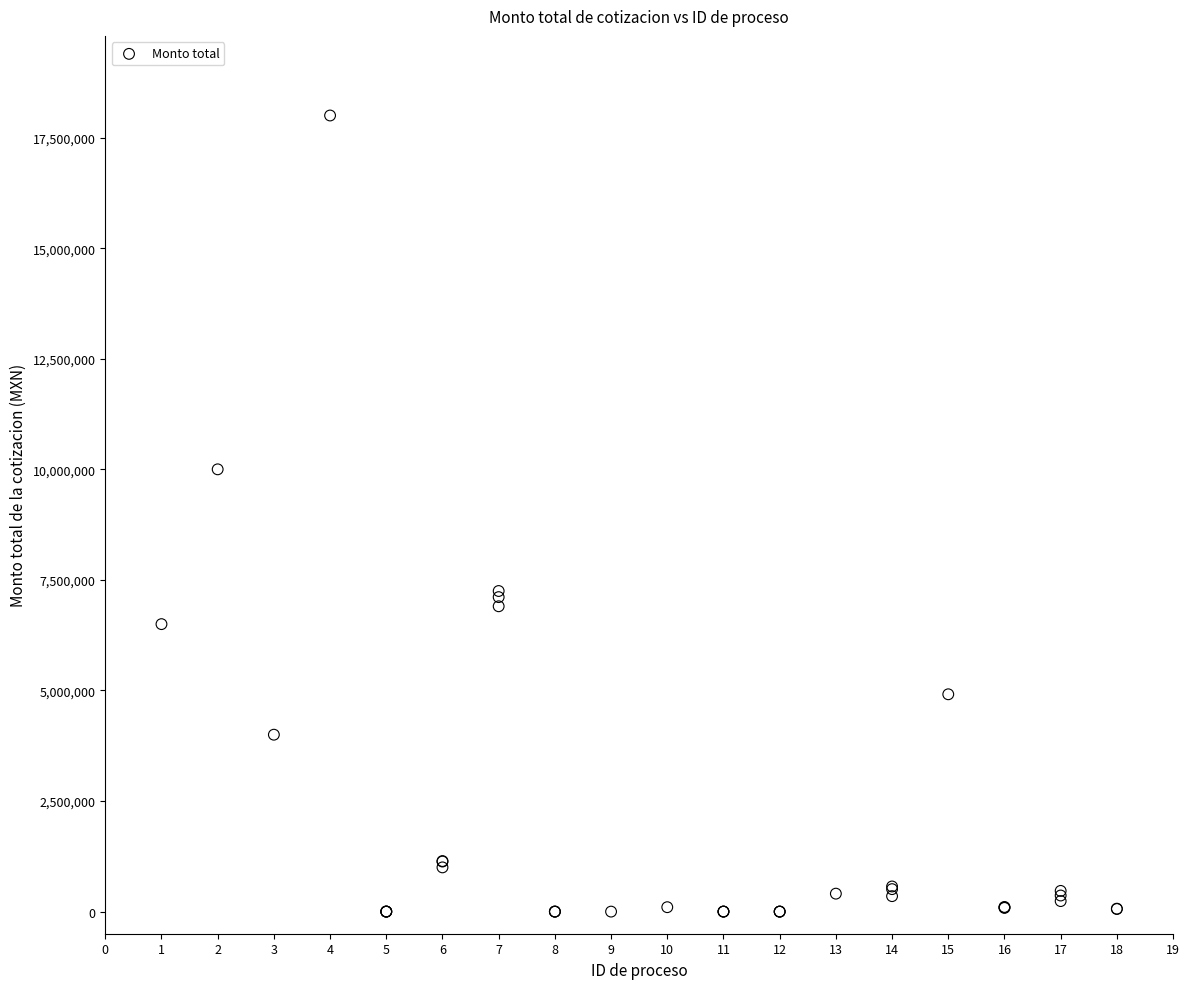

What Y value in the scatter plot is closest to 9000000?

10000000.0